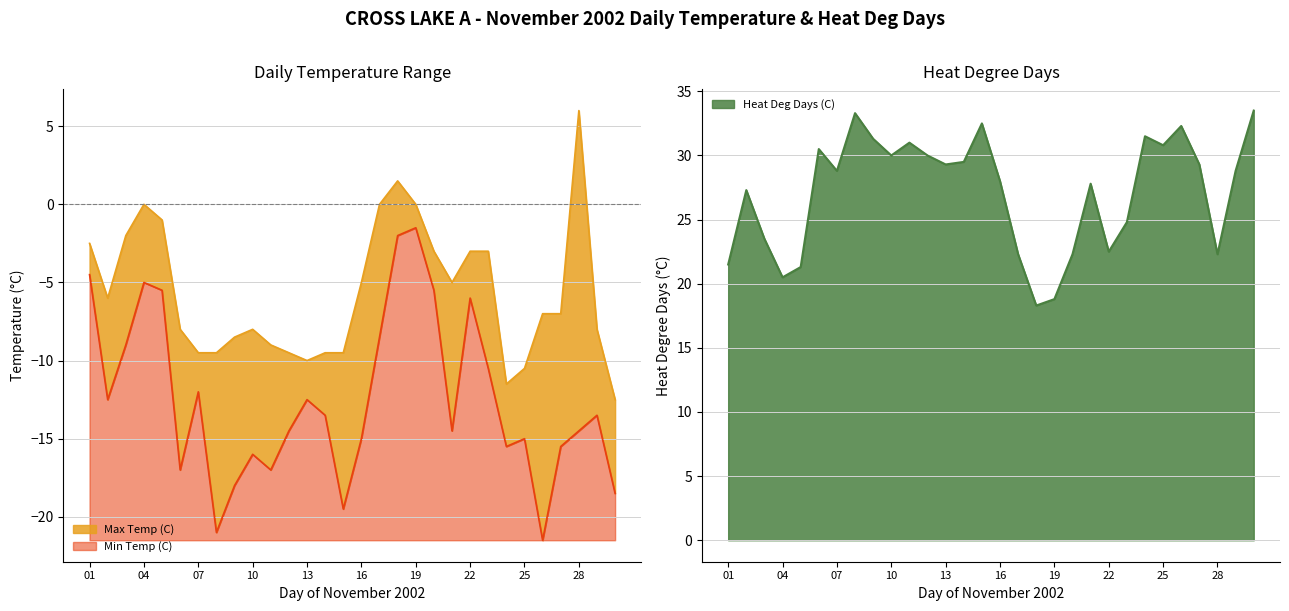

At how many categories does at least one series exceed -12?

30